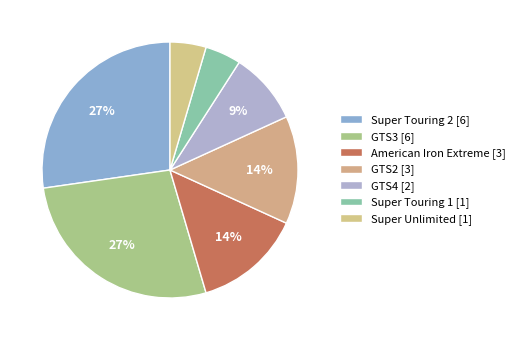

Between Super Touring 1 and GTS3, which is larger?

GTS3